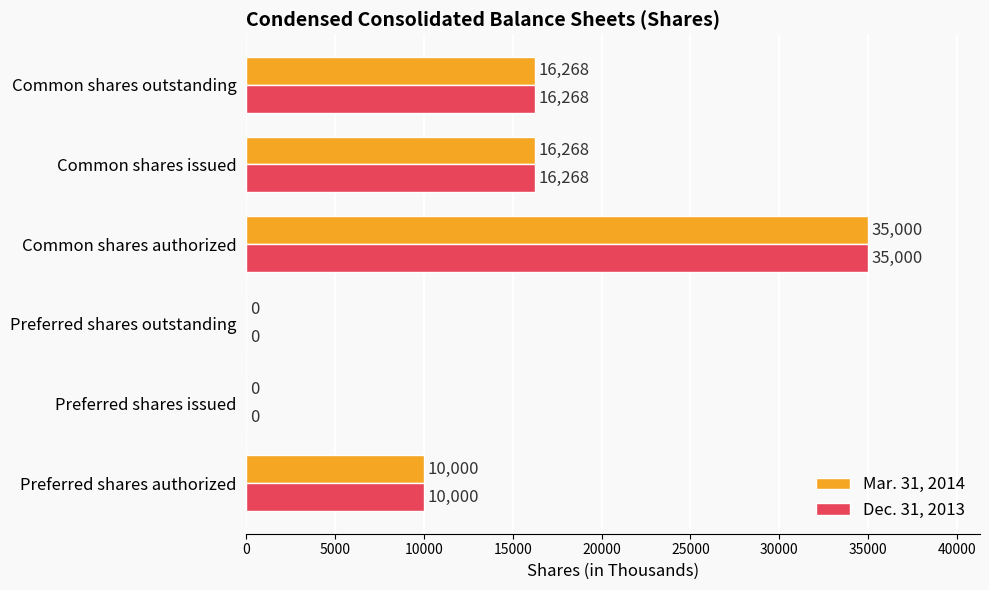

What is the maximum value shown in the chart?

35000